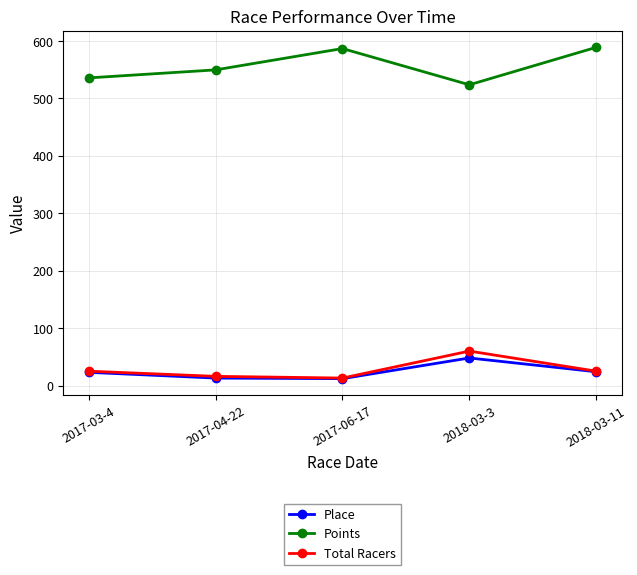

At how many categories does at least one series exceed 204?

5